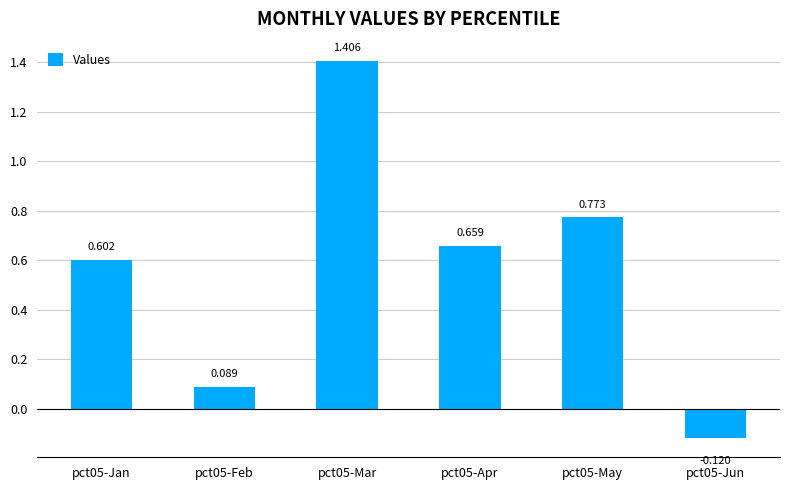

Where does the data first go above 0?

pct05-Jan